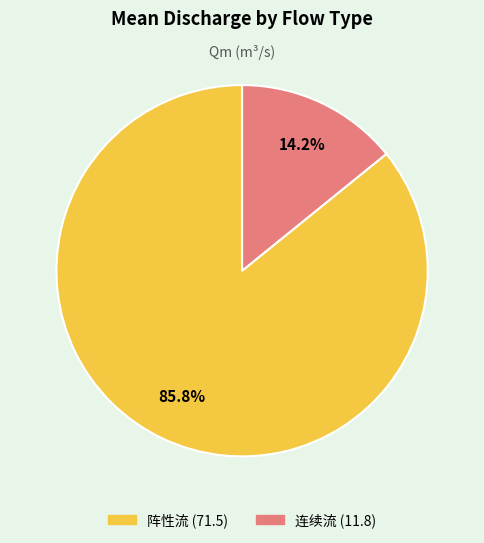

The 阵性流 slice represents 92% of the pie. True or false?

False